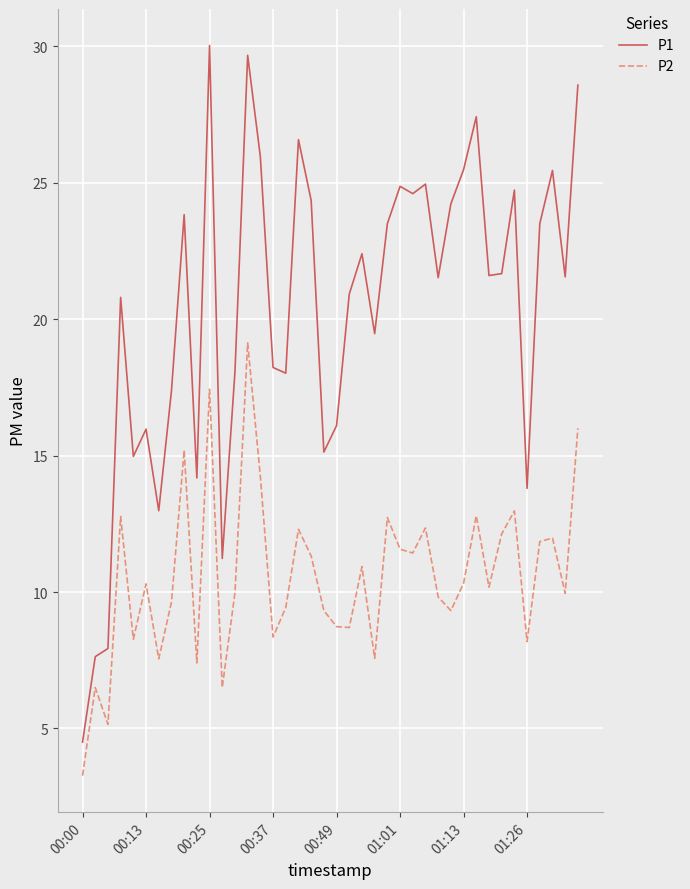

Which series has the largest total across all categories?

P1